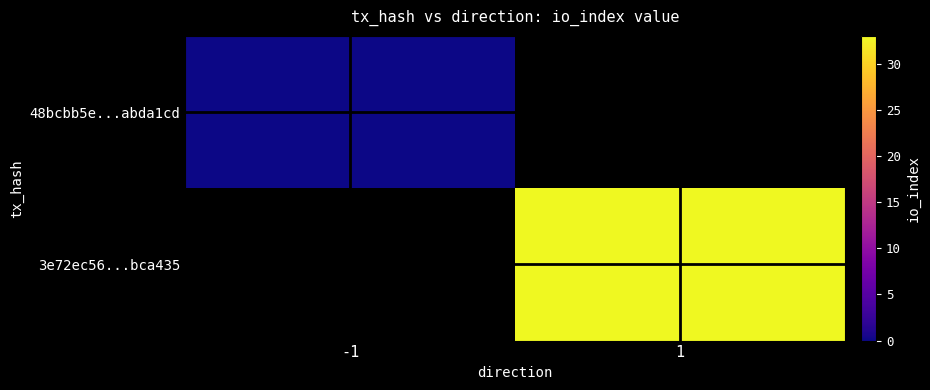

List the labels in order of 48bcbb5e...abda1cd value, largest first.

-1, 1